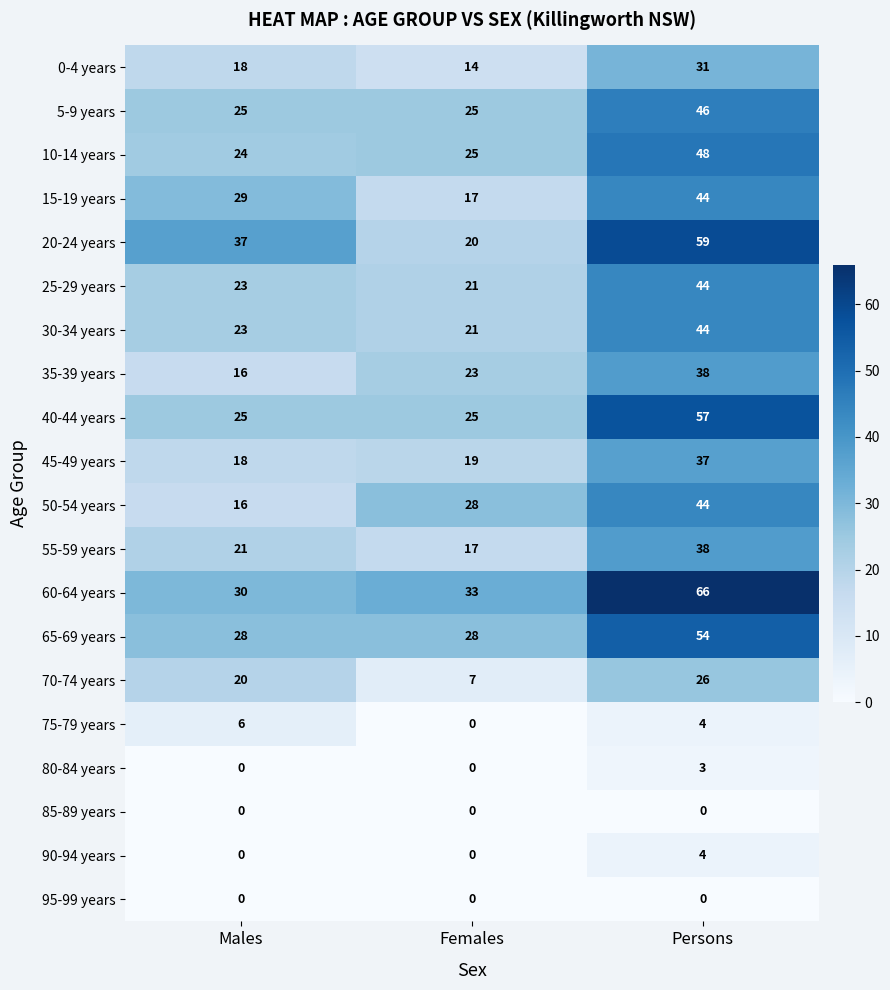

True or false: 75-79 years has a value of 6 at Males.

True